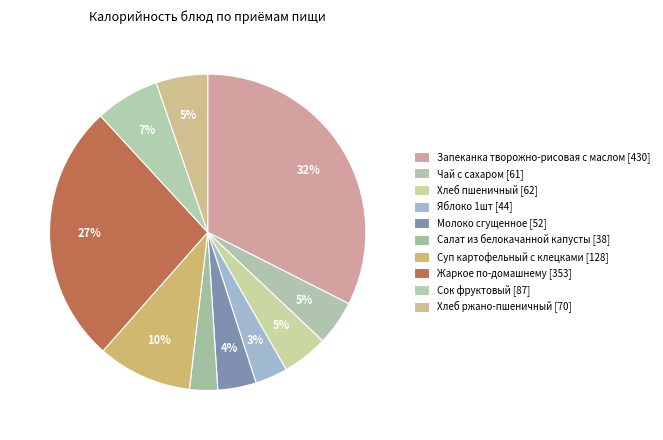

To the nearest percent, what is the combined percentage of Суп картофельный с клецками and Молоко сгущенное?

14%